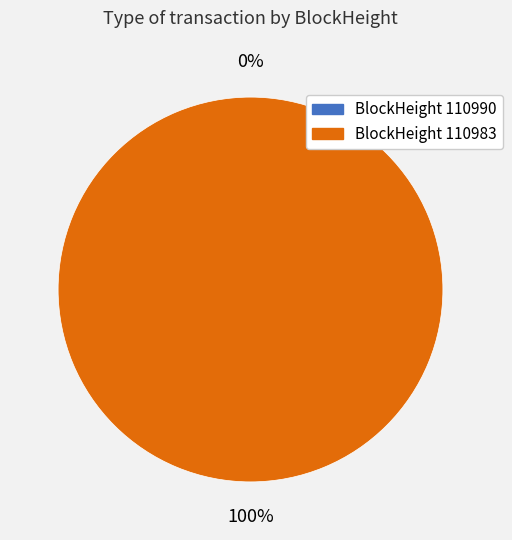

True or false: 110983 accounts for 88% of the total.

False